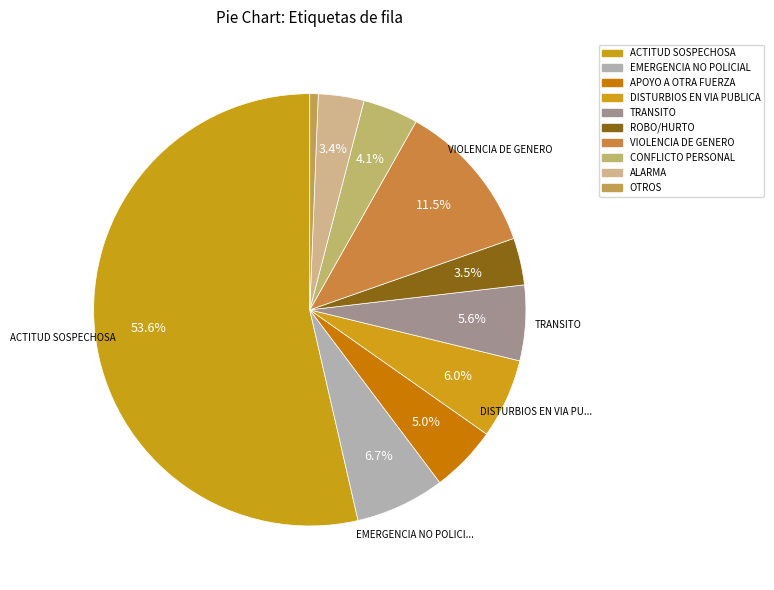

What is the total percentage of ALARMA and CONFLICTO PERSONAL?

7.6%